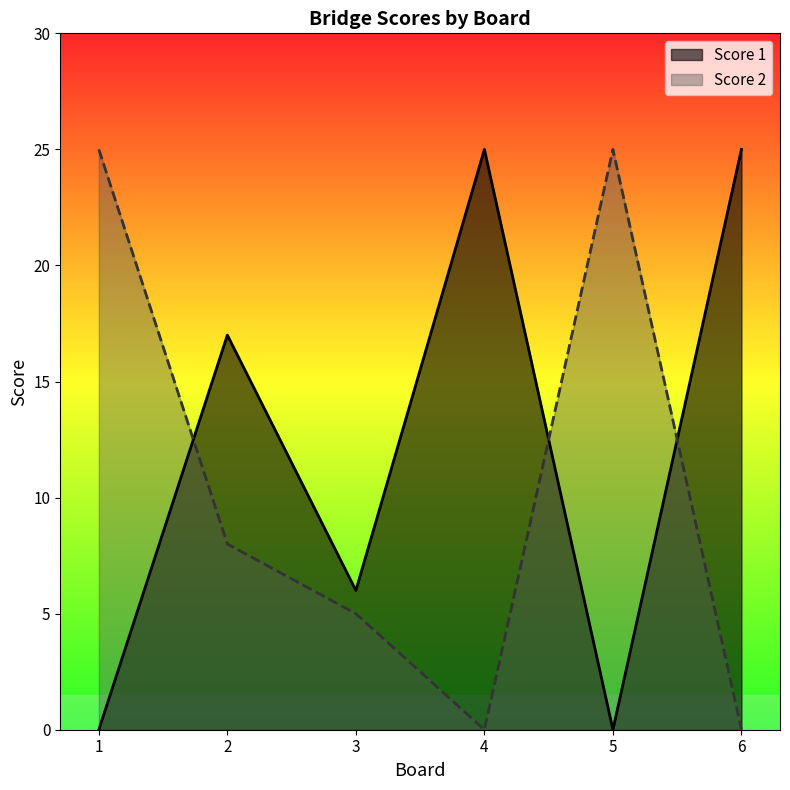

At which category does Score 2 reach its first local peak?

5